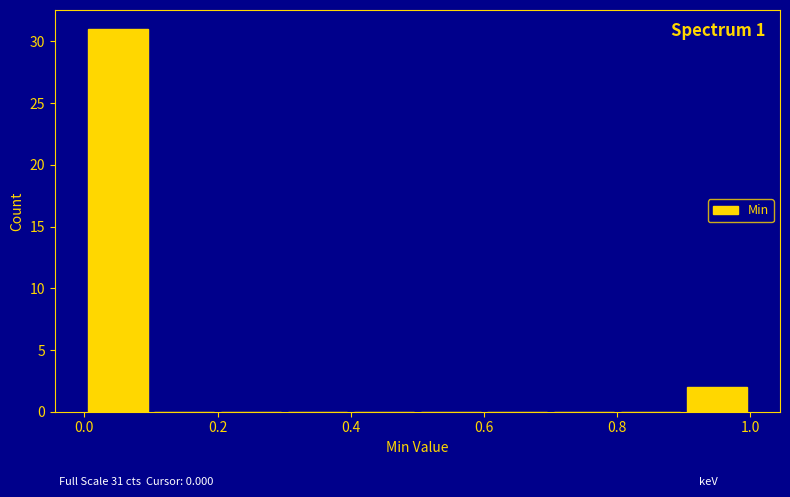

Which range on the x-axis has the tallest bar?

0.0 to 0.1